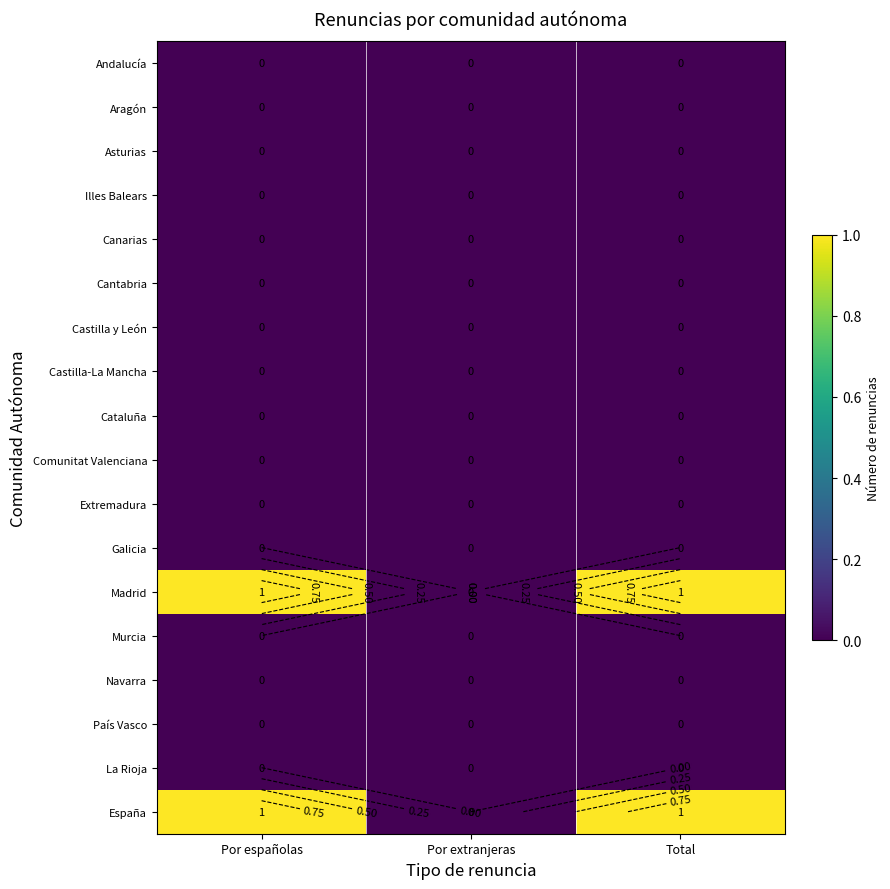

Which has a higher value, Por extranjeras or Por españolas?

Por extranjeras